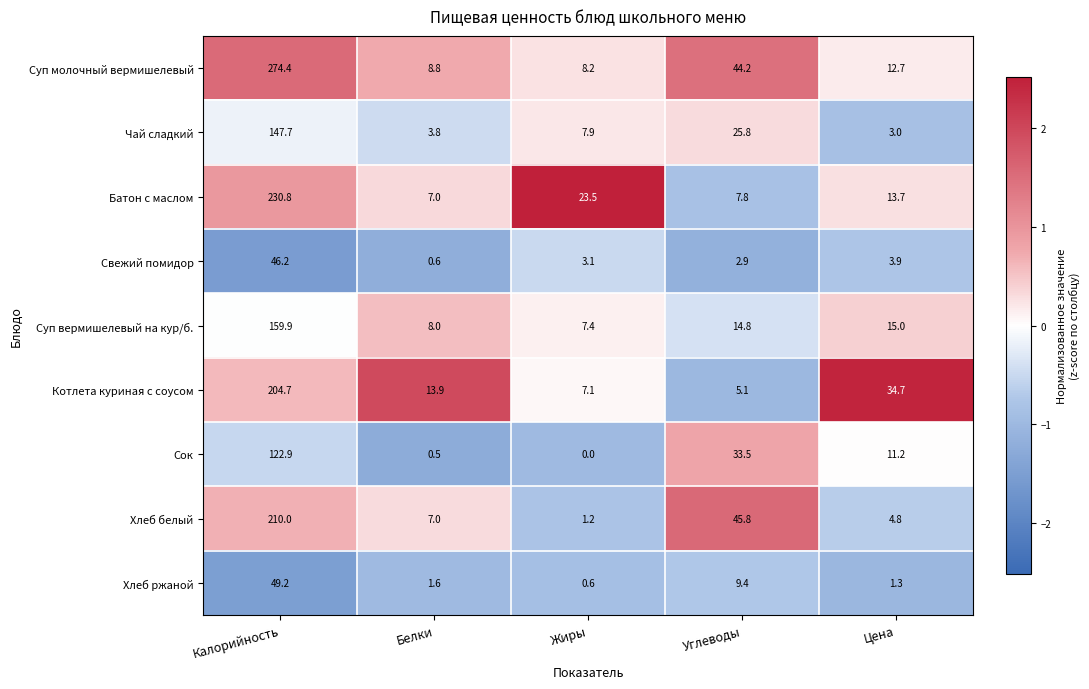

How many data points does each series have?

5